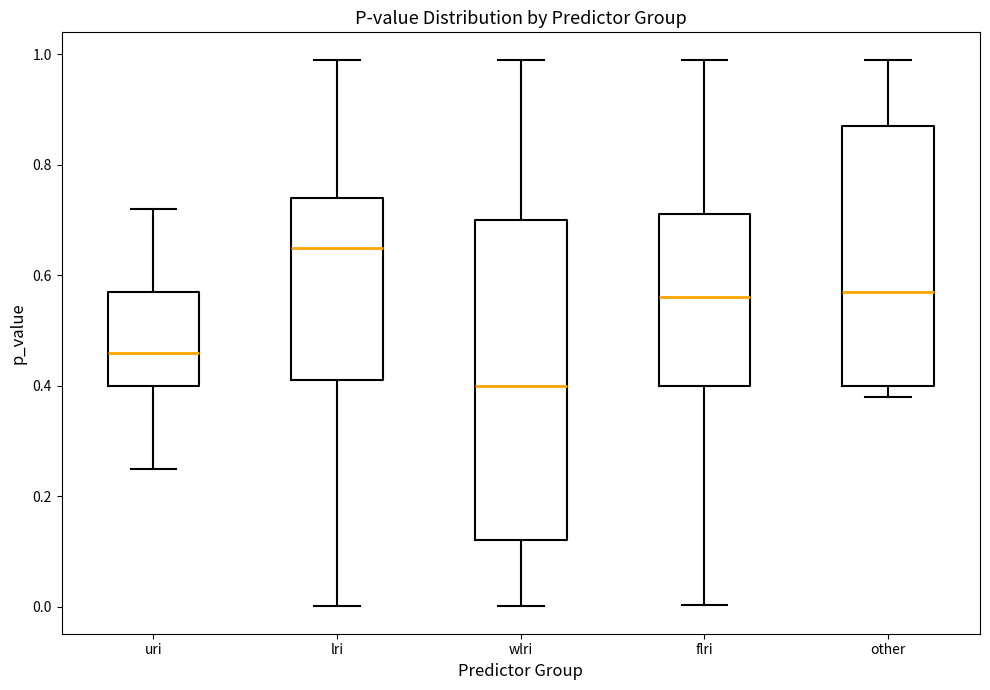

Which box has the lowest median line?

wlri